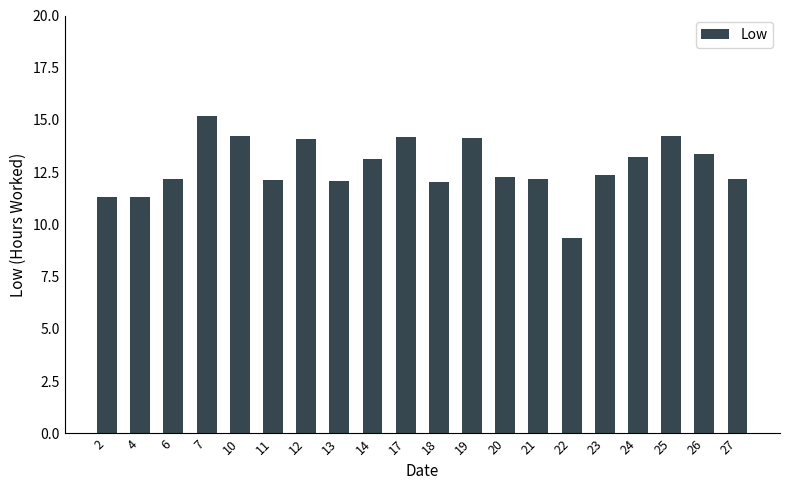

What is the difference between the values at 20 and 6?

0.1